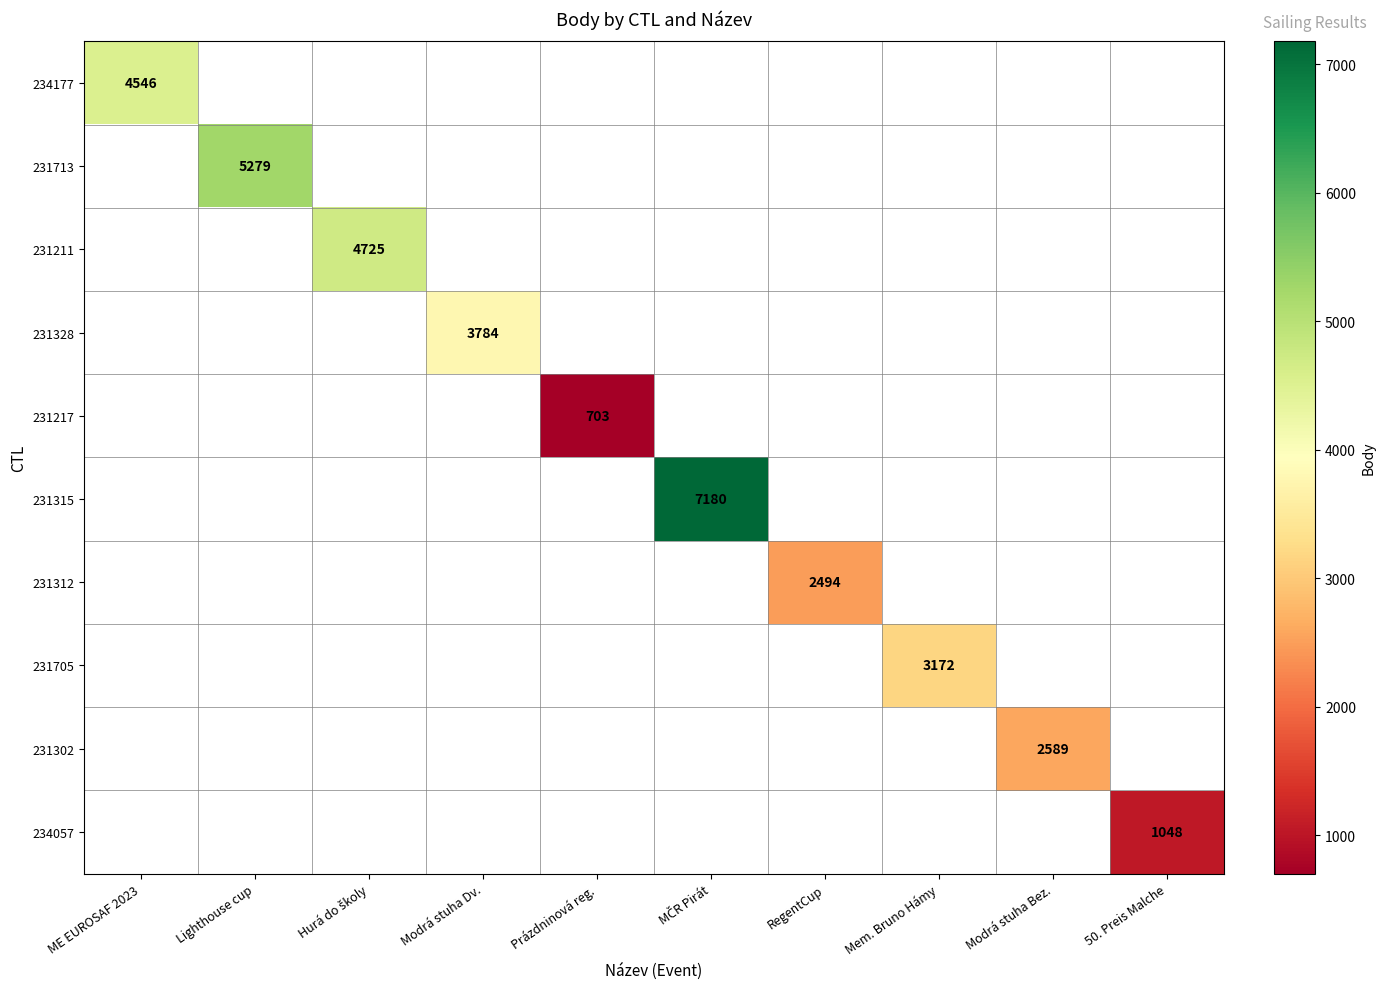

At how many categories does at least one series exceed 3338?

5